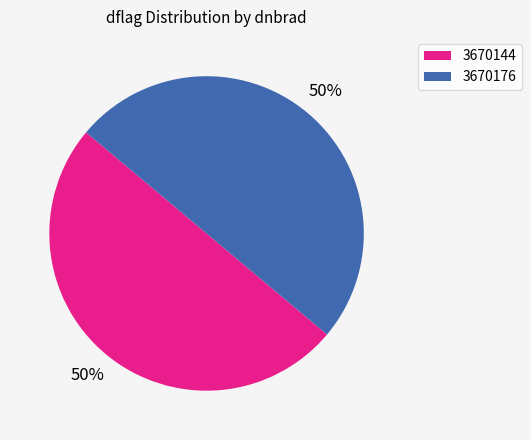

How many segments does this pie chart have?

2